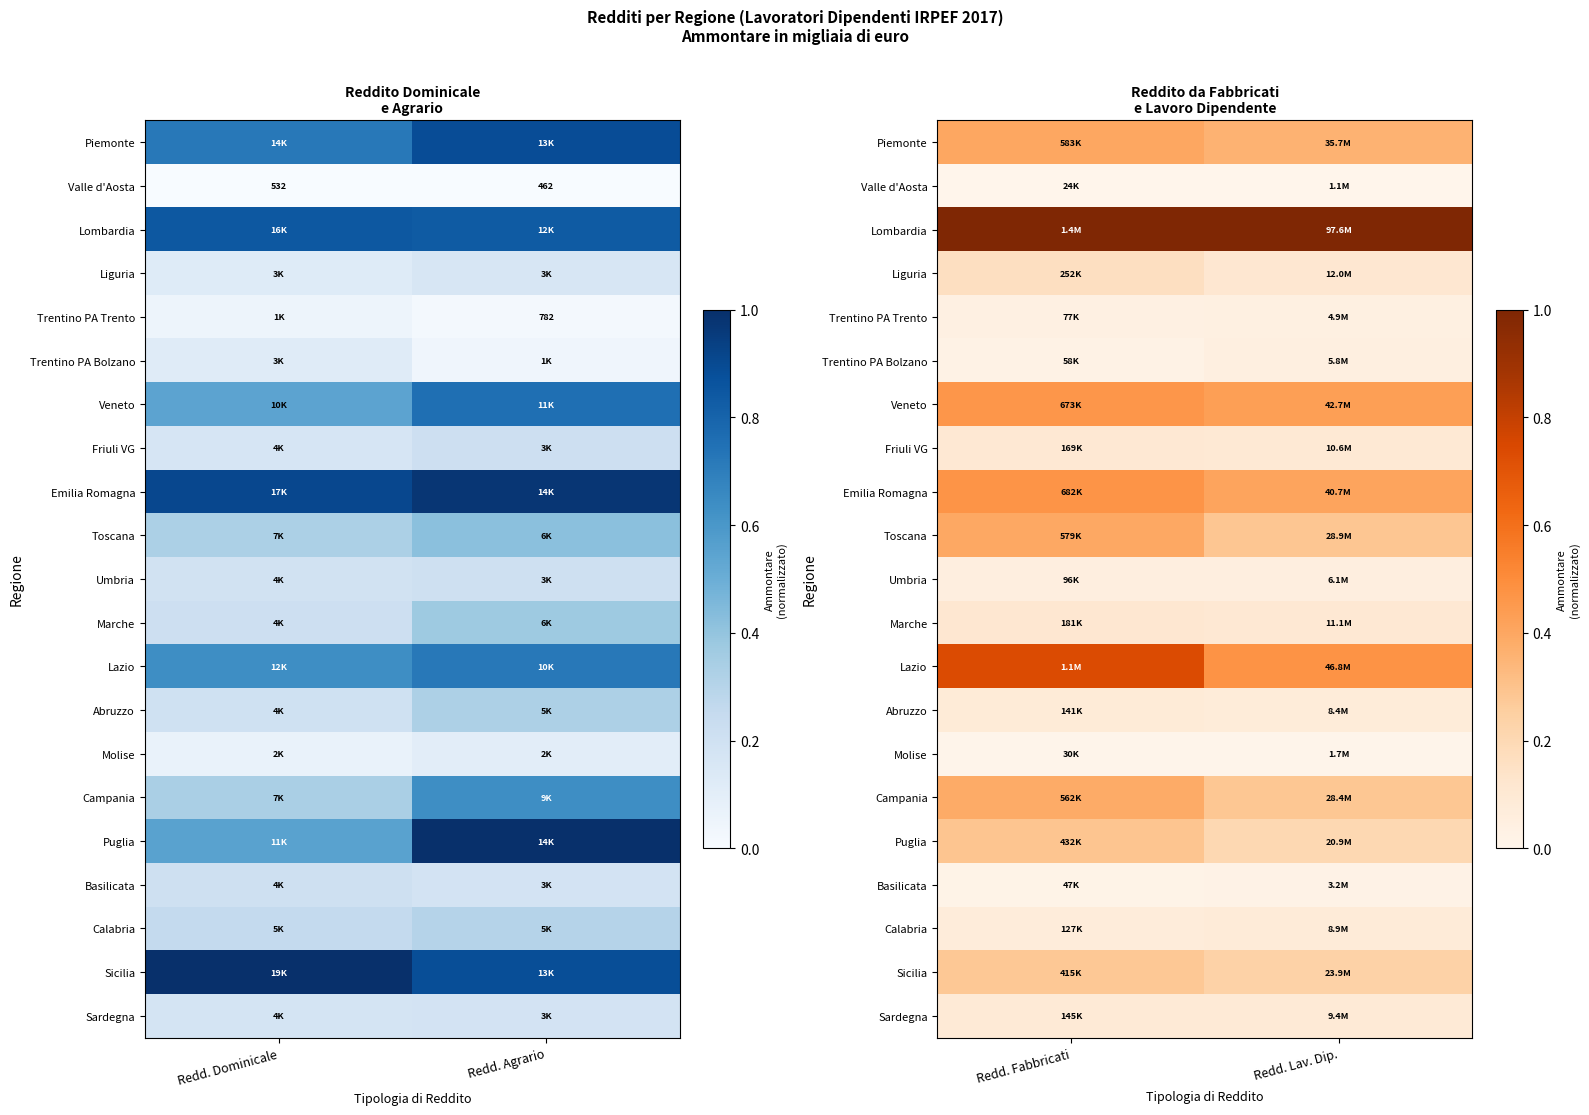

Is it true that Lombardia equals 1.5 at Redd. Fabbricati?

False